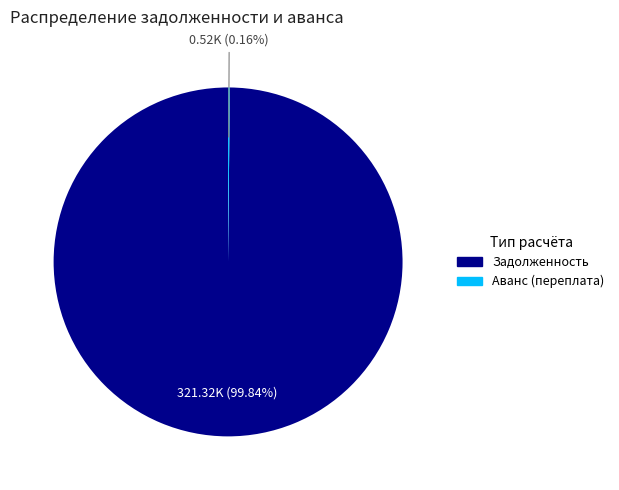

To the nearest percent, what is the difference between the largest and smallest slice percentages?

100%